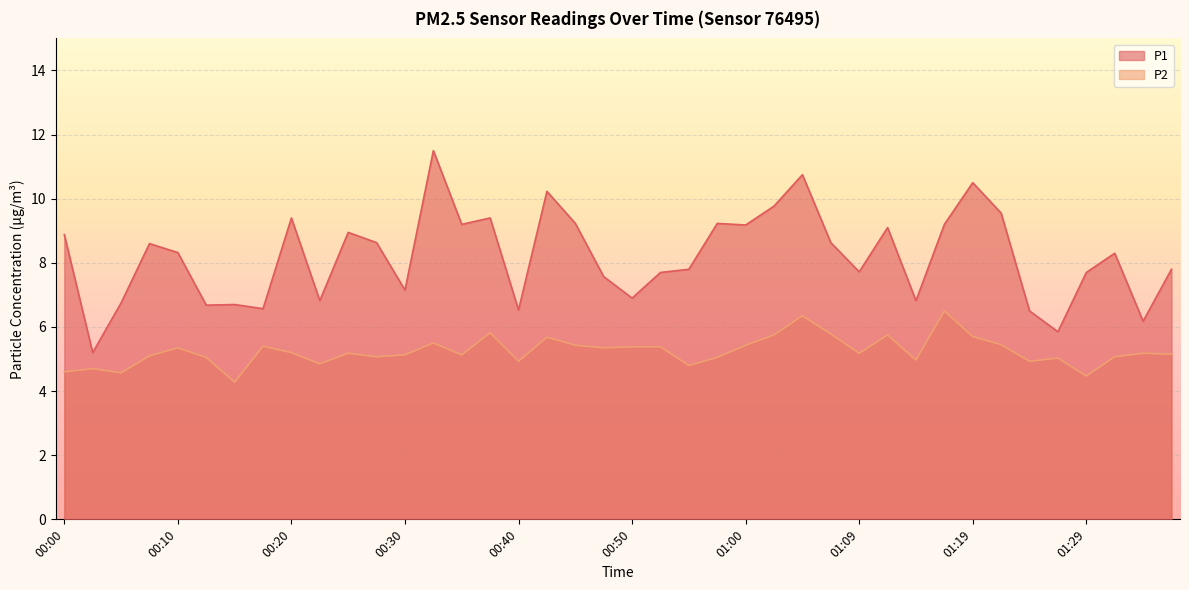

What is the label of the 23rd point from the right?

00:42